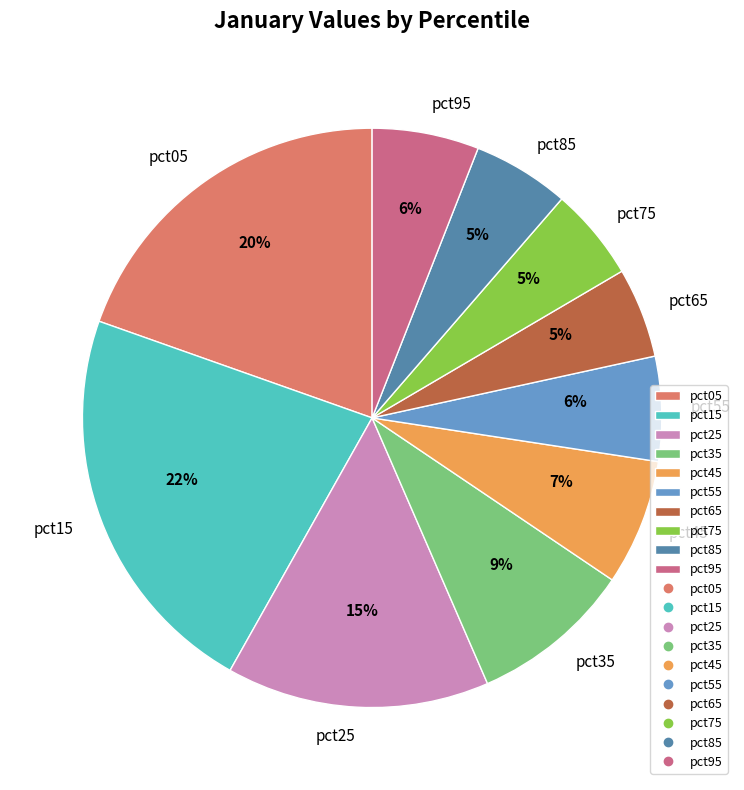

To the nearest percent, what percentage of the pie is pct55?

6%